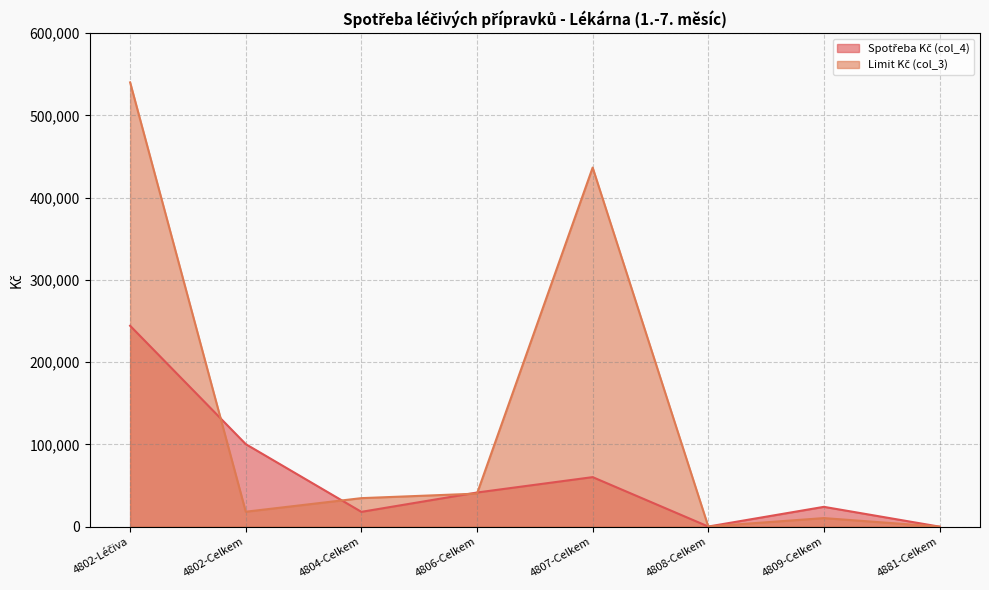

List the labels in order of Spotřeba Kč (col_4) value, smallest first.

4881-Celkem, 4808-Celkem, 4804-Celkem, 4809-Celkem, 4806-Celkem, 4807-Celkem, 4802-Celkem, 4802-Léčiva